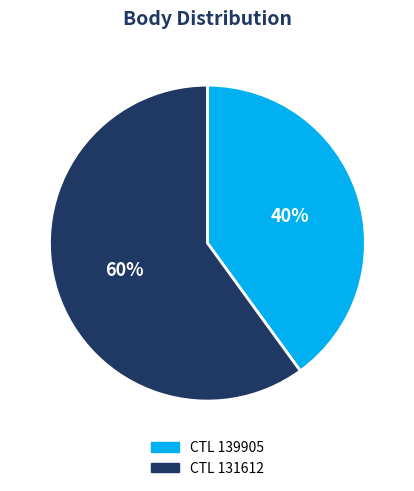

To the nearest percent, what is the difference between the largest and smallest slice percentages?

20%